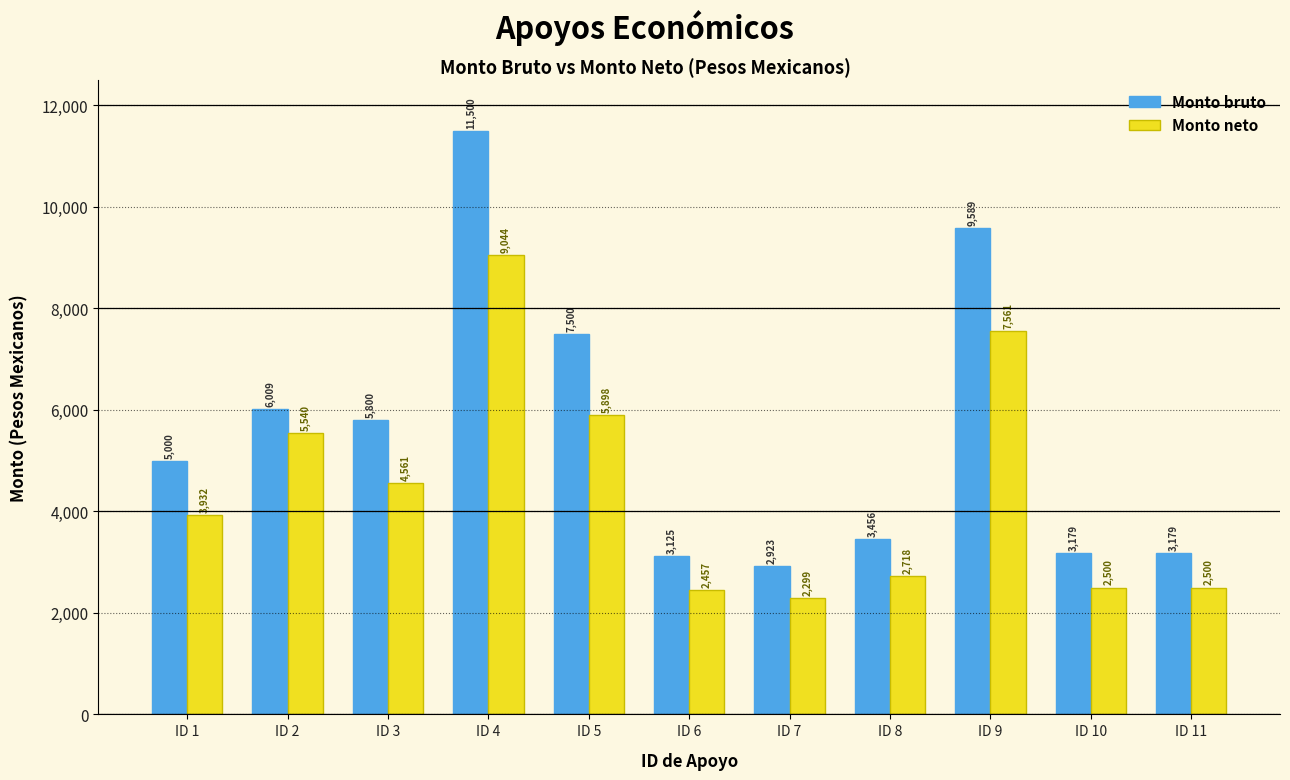

The value of Monto neto at ID 9 is 2768.3. True or false?

False